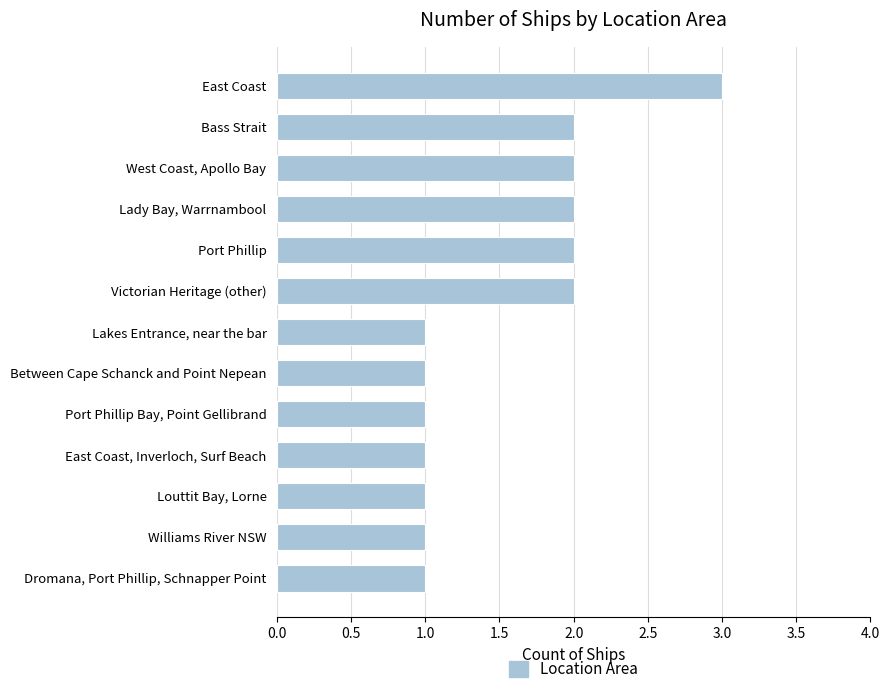

Which has a higher value, West Coast, Apollo Bay or Between Cape Schanck and Point Nepean?

West Coast, Apollo Bay